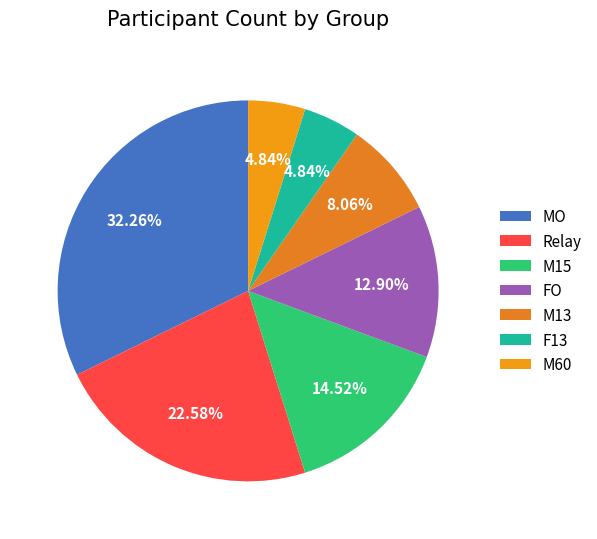

True or false: M60 accounts for 15% of the total.

False